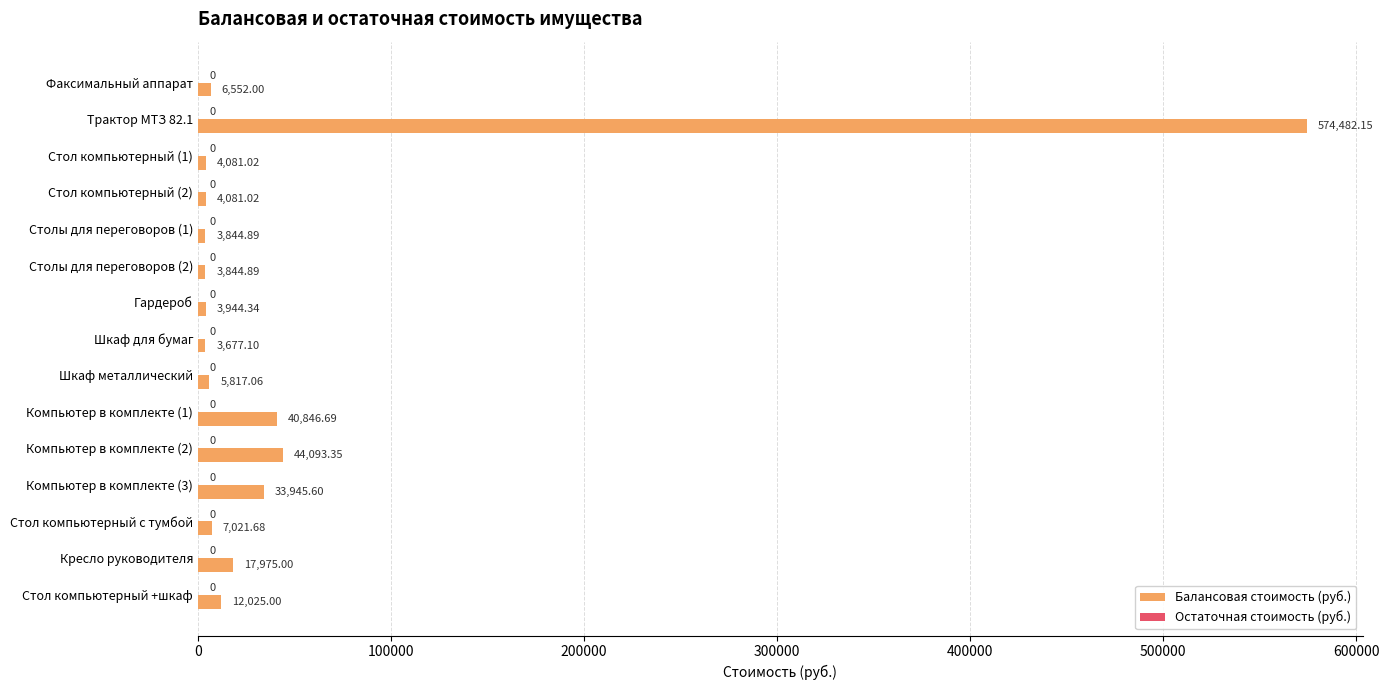

What is the label of the 15th bar from the bottom?

Факсимальный аппарат